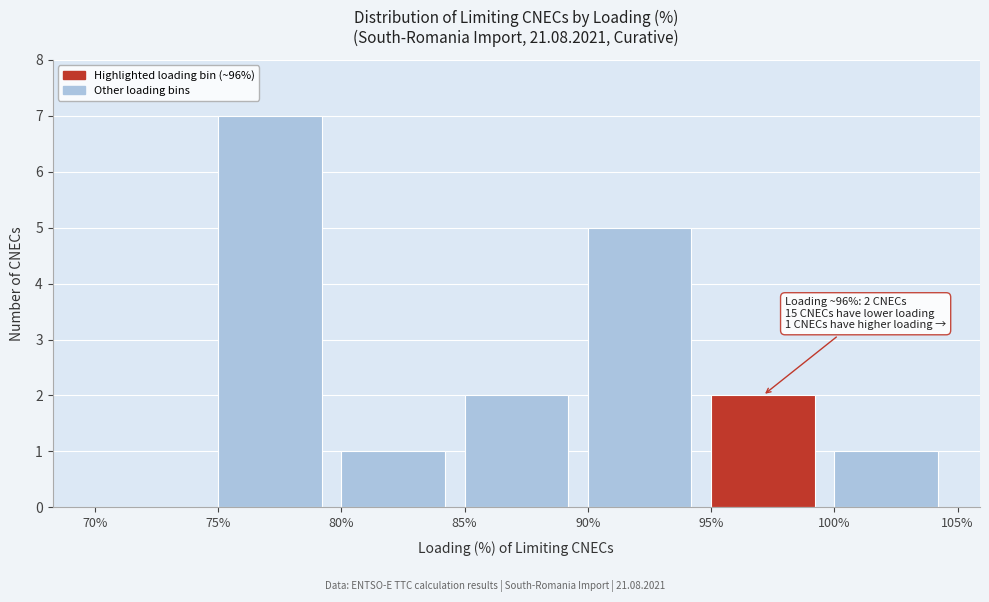

Which range on the x-axis has the tallest bar?

75% to 80%